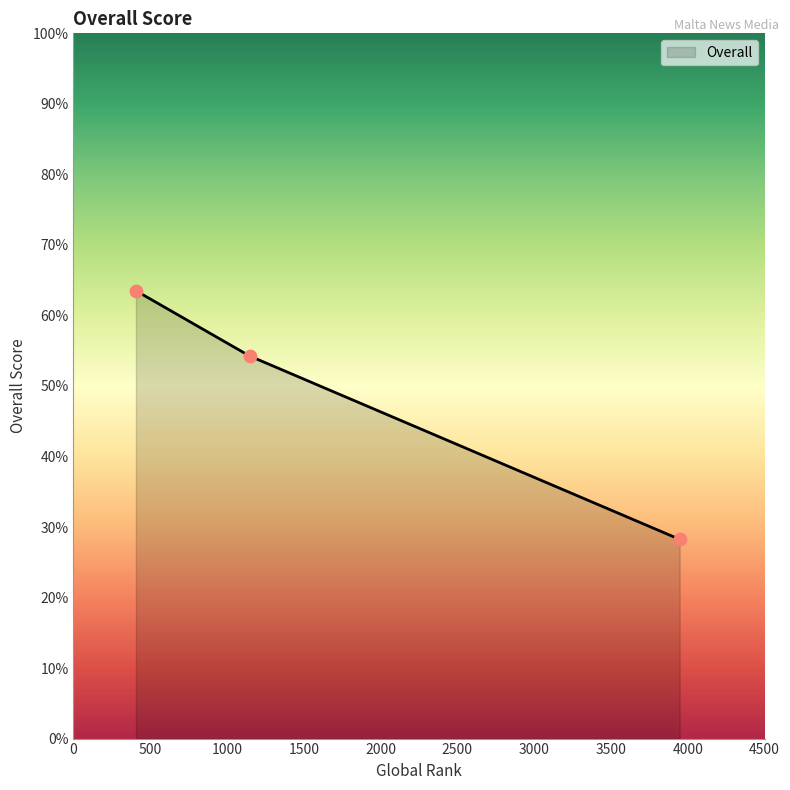

Between THE MALTA INDEPENDENT
(1147) and THE TIMES
(407), which is larger?

THE TIMES
(407)